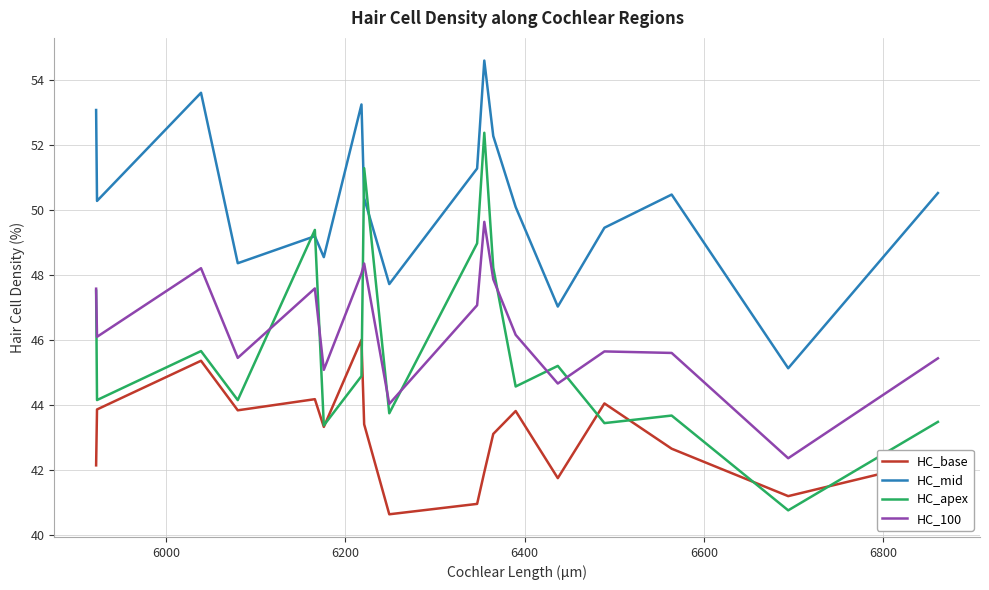

What are all the series names shown in the legend?

HC_base, HC_mid, HC_apex, HC_100